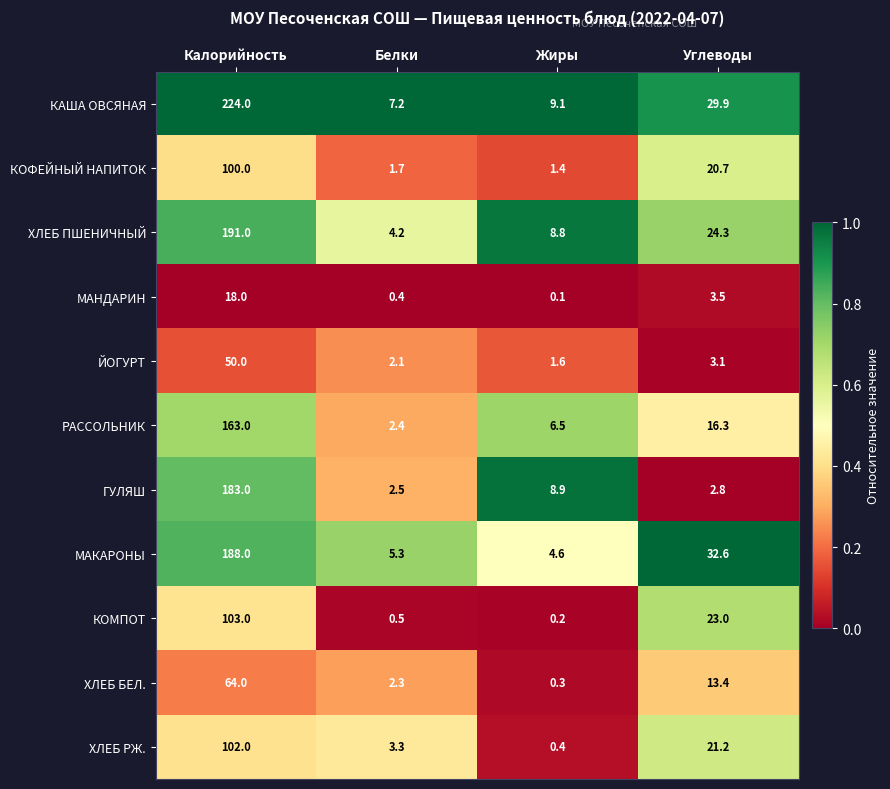

Which series has the largest total across all categories?

КАША ОВСЯНАЯ